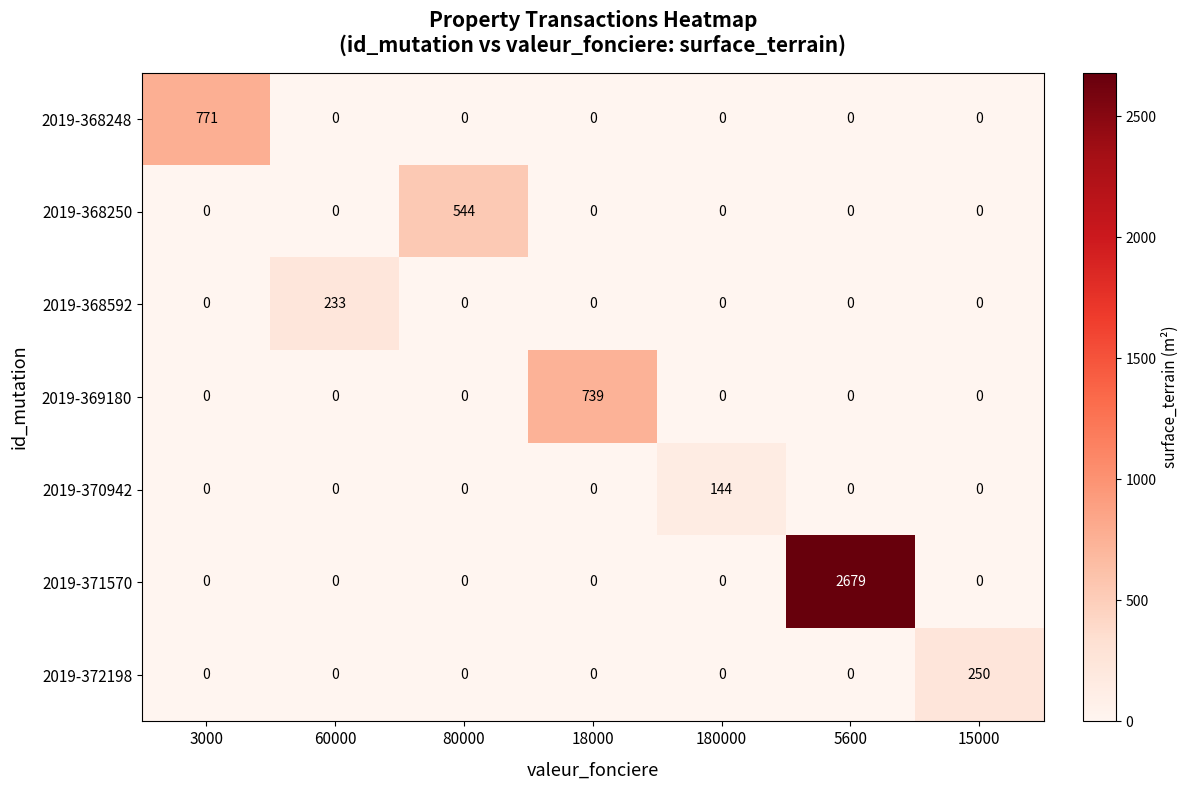

Which series has the largest range (max minus min)?

2019-371570